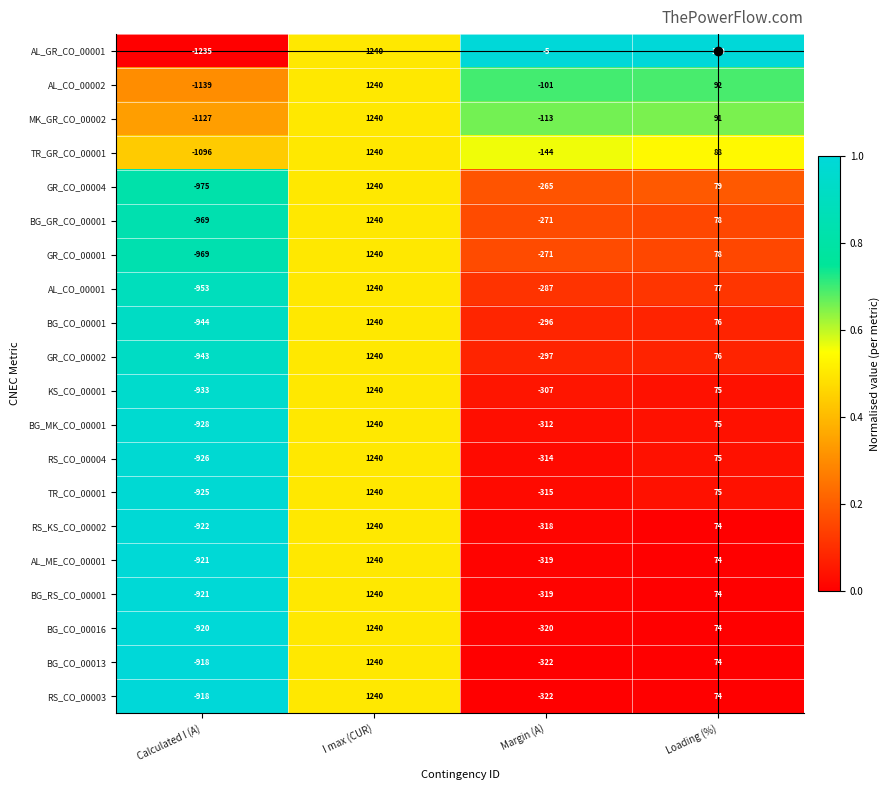

Which series has the largest range (max minus min)?

AL_GR_CO_00001